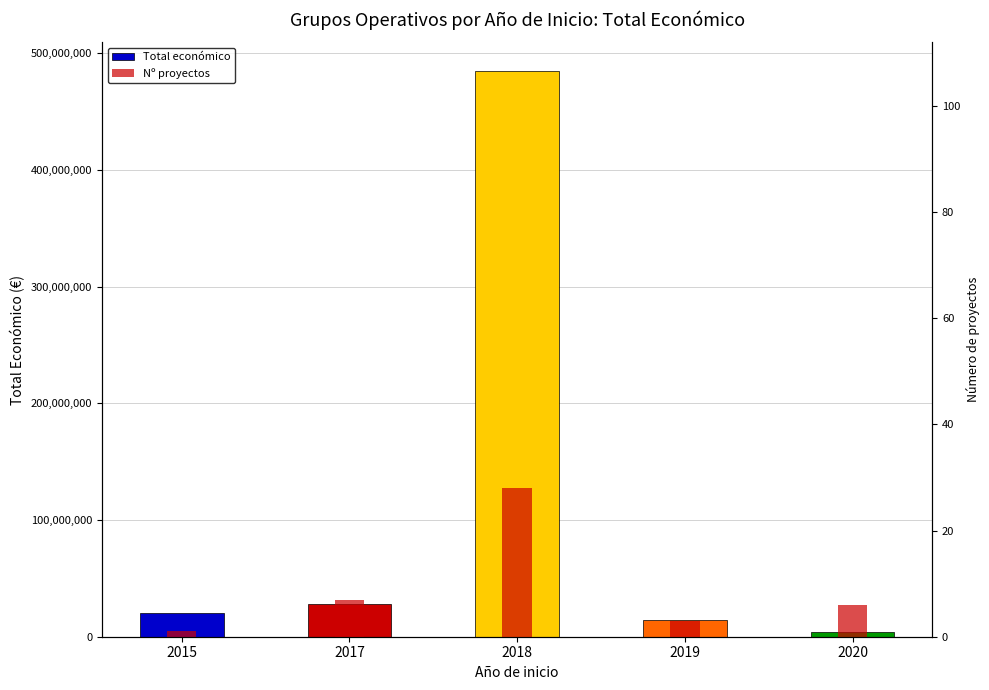

Which series has the largest total across all categories?

Total económico